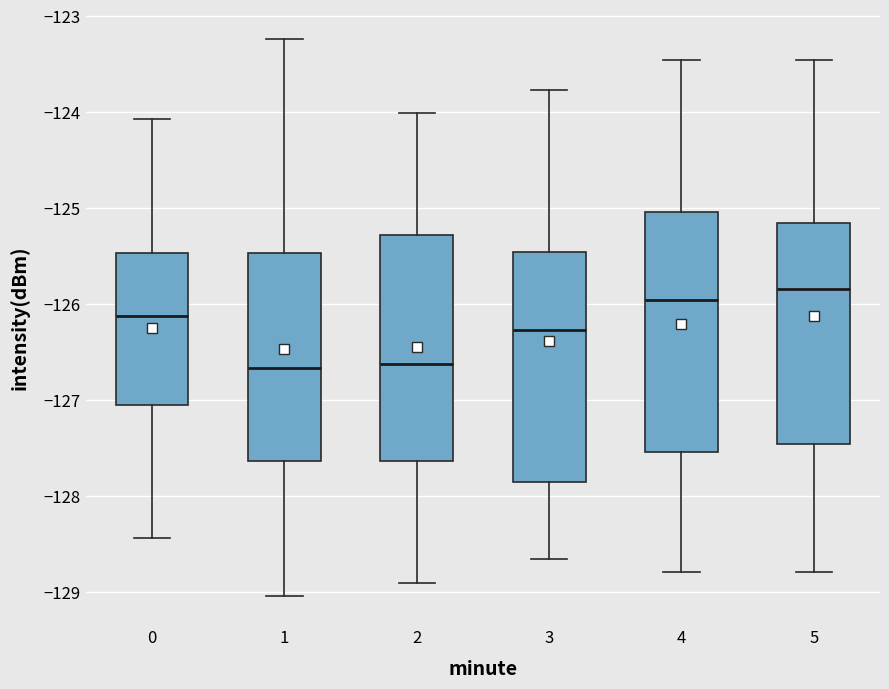

Reading left to right, transcribe this box plot: for each box, give where its median line is, the range the box spans, and where its two whiskers end, as read against the y-axis. The values are not printed on the chart, so give them approximately, as read against the axis.

0: median -126.1, box -127.0 to -125.5, whiskers -128.4 to -124.1
1: median -126.7, box -127.6 to -125.5, whiskers -129.0 to -123.2
2: median -126.6, box -127.6 to -125.3, whiskers -128.9 to -124.0
3: median -126.3, box -127.8 to -125.5, whiskers -128.7 to -123.8
4: median -126.0, box -127.5 to -125.0, whiskers -128.8 to -123.5
5: median -125.8, box -127.5 to -125.2, whiskers -128.8 to -123.5